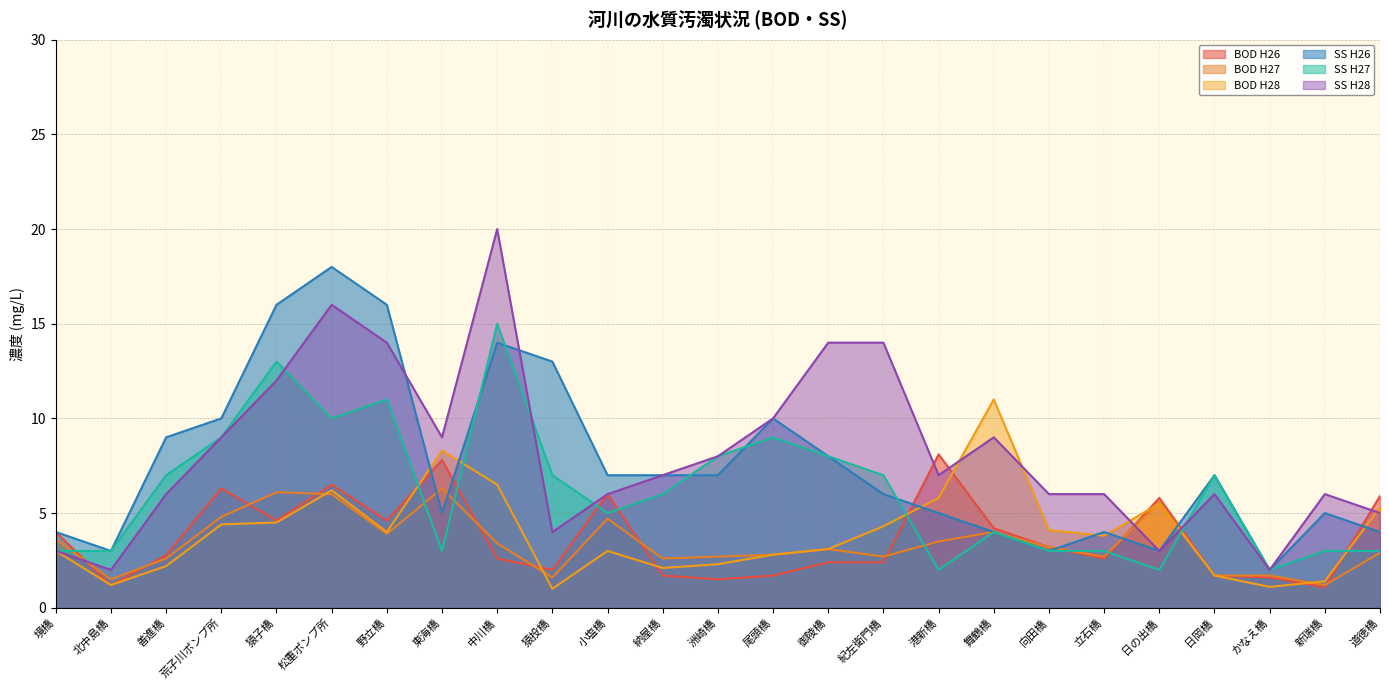

Between 荒子川ポンプ所 and 野立橋, which series saw the biggest shift?

SS H26